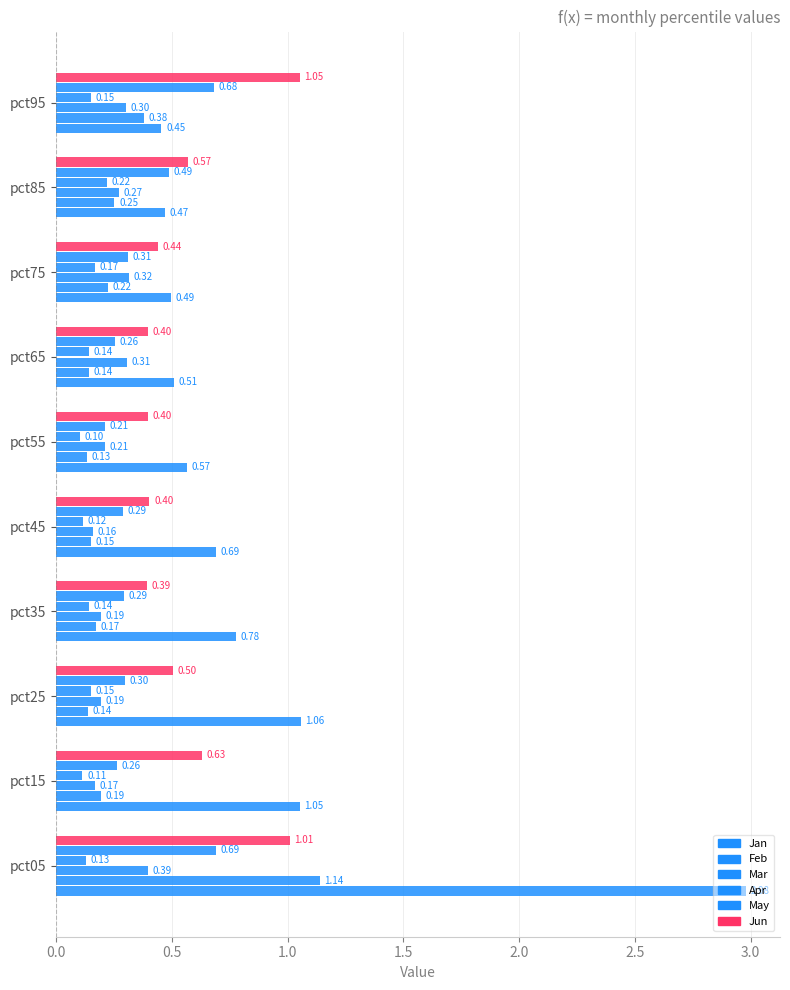

Count the number of categories in the chart.

10